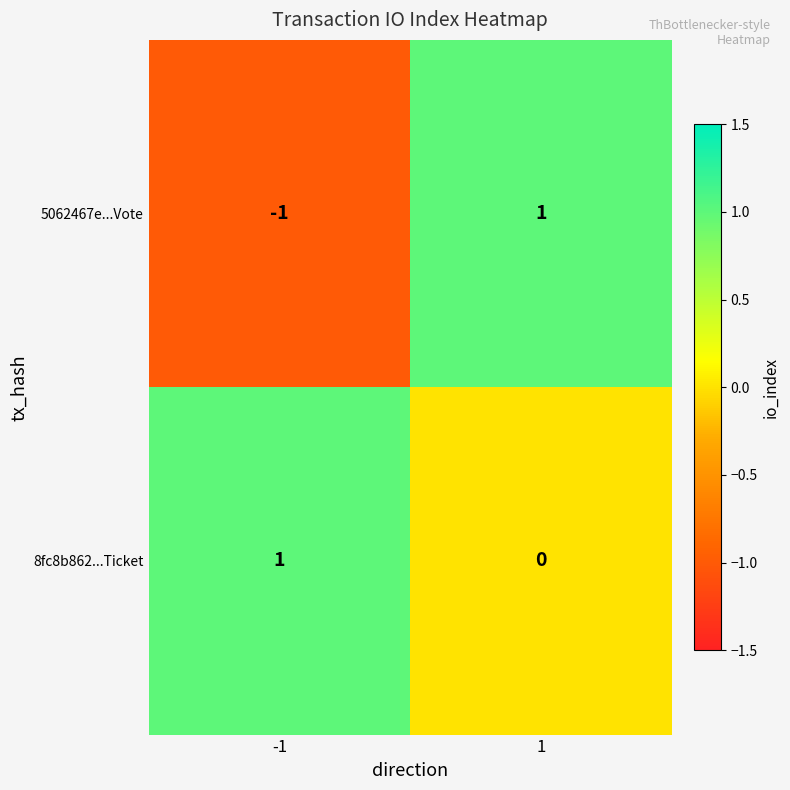

At how many categories does at least one series exceed 0?

2